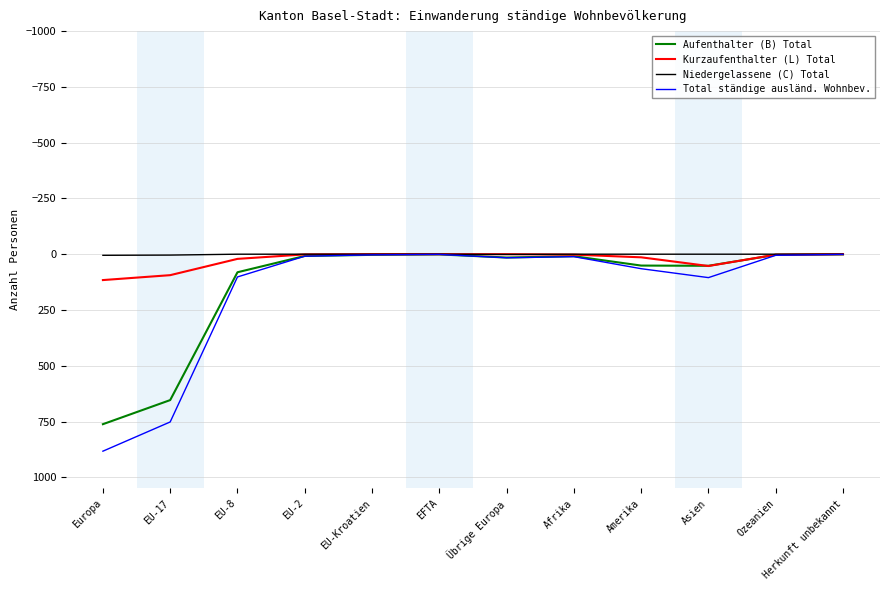

Which category has the highest value across all series?

Europa